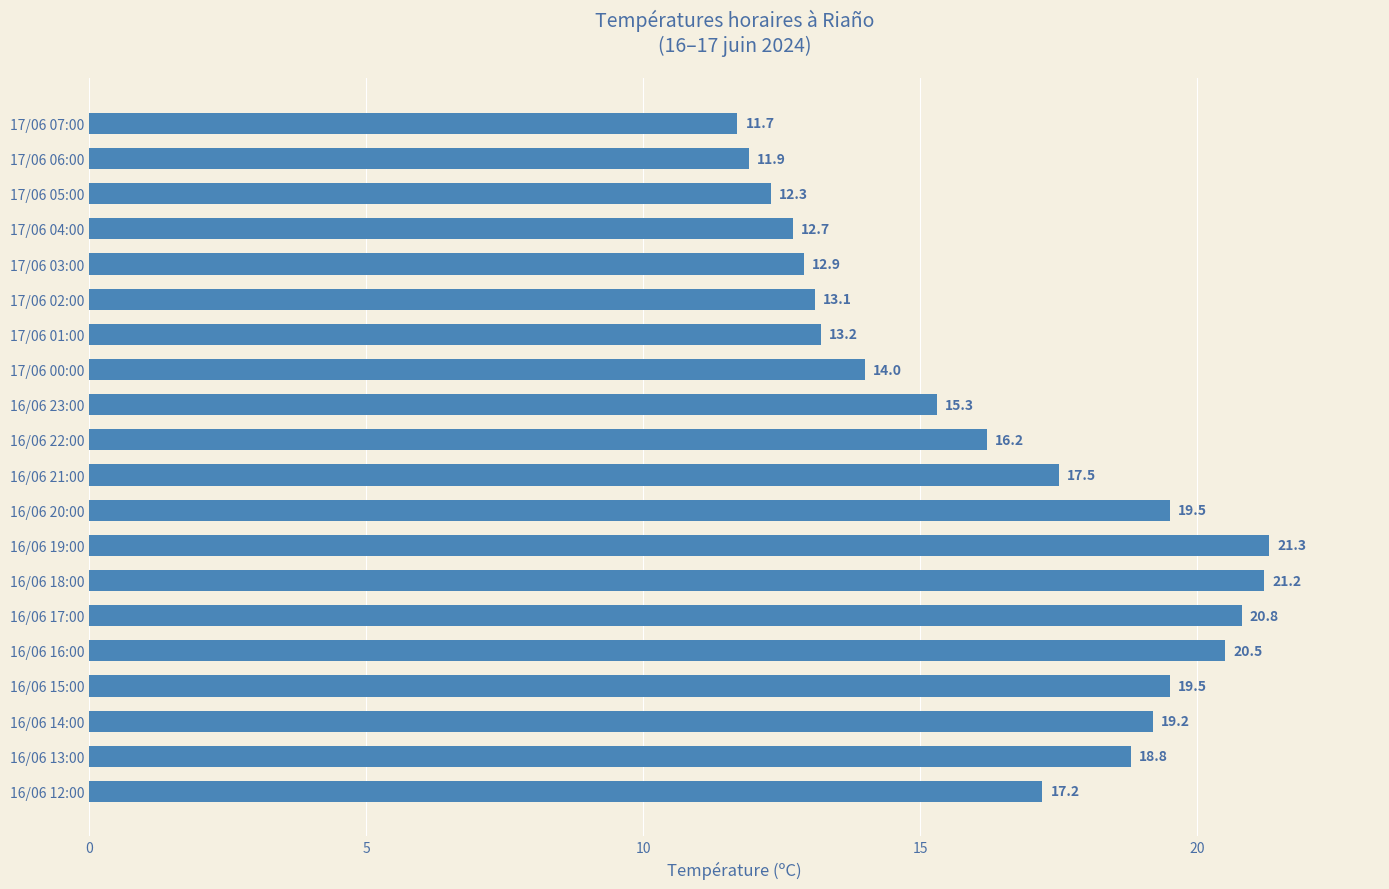

True or false: the data shows 17.3 at 17/06 05:00.

False